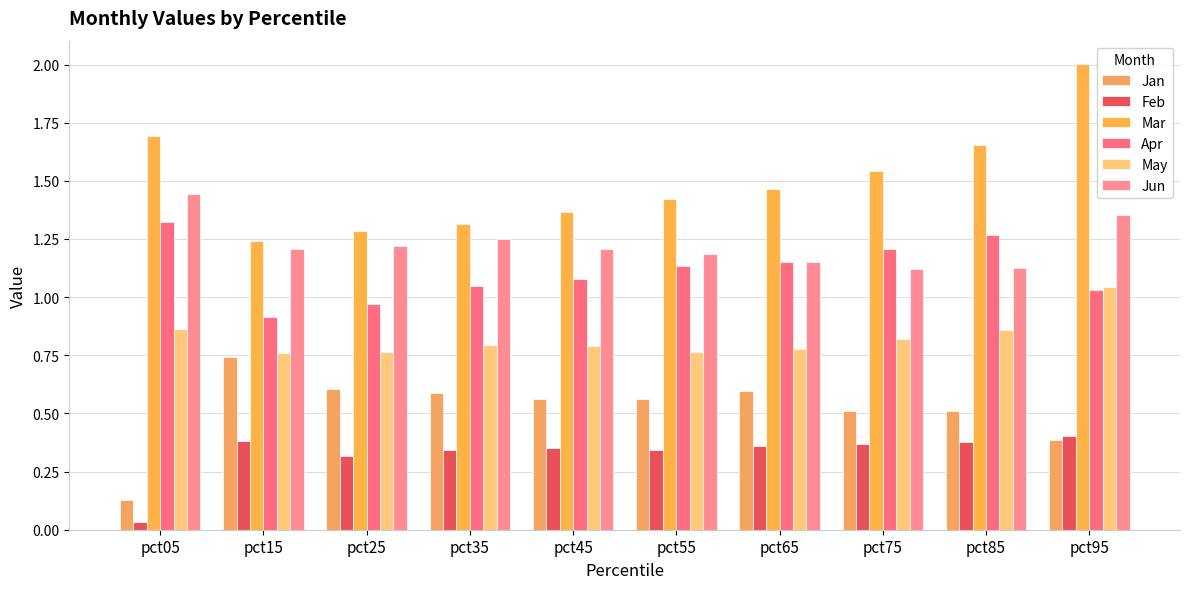

How many groups of bars are there?

10